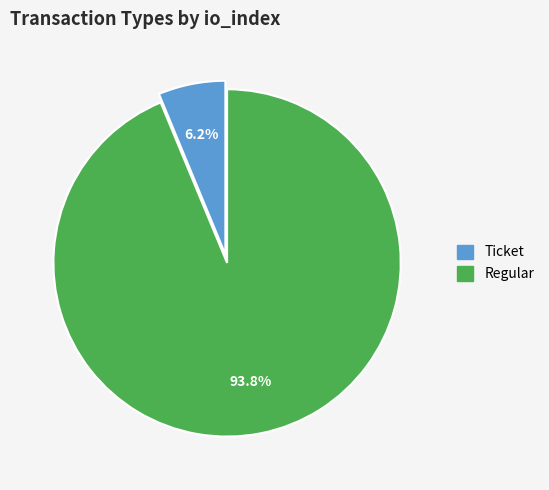

Does any single category account for the majority?

Yes